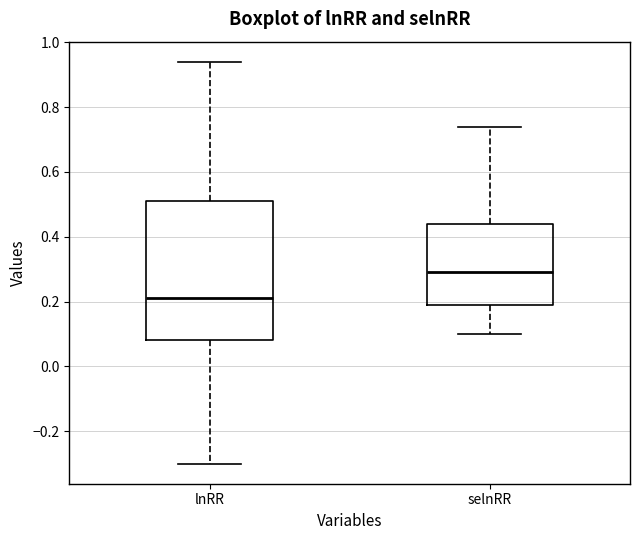

Which box is the tallest, from its lower edge to its upper edge?

lnRR